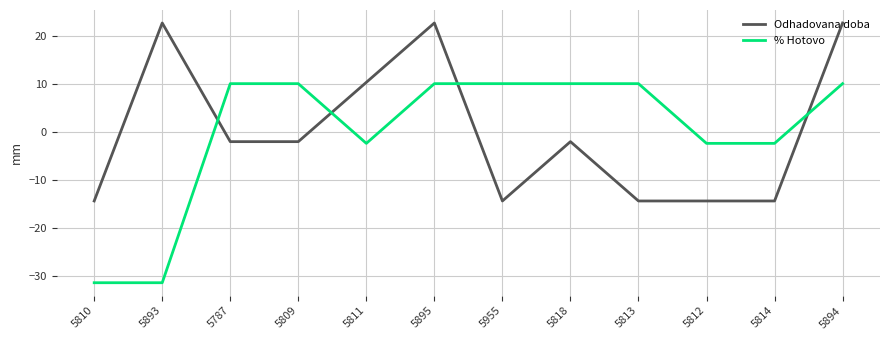

How many lines are shown in the chart?

2